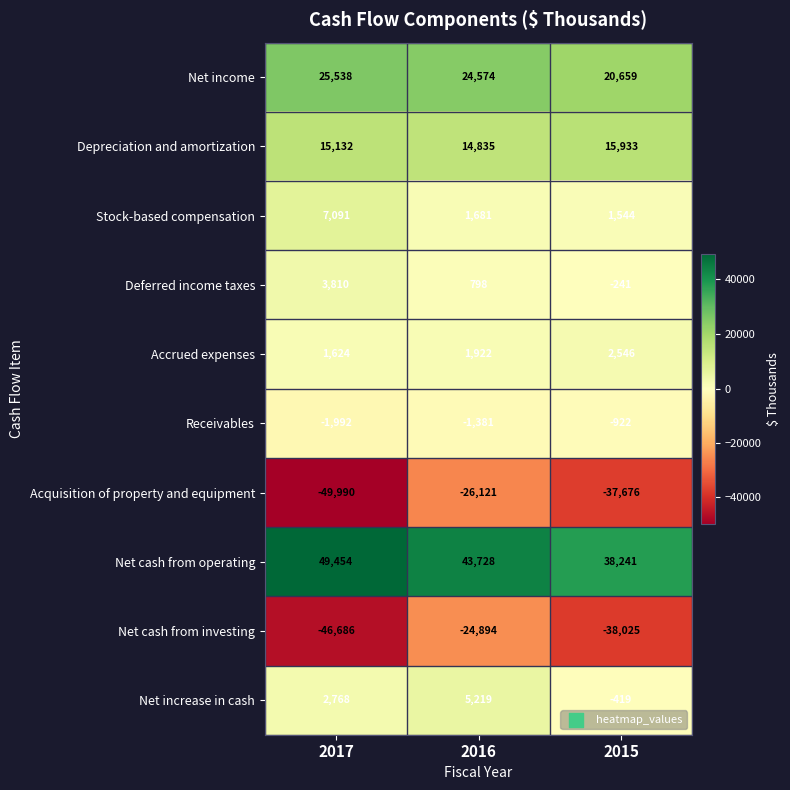

What is the highest value of the Net income series?

25538